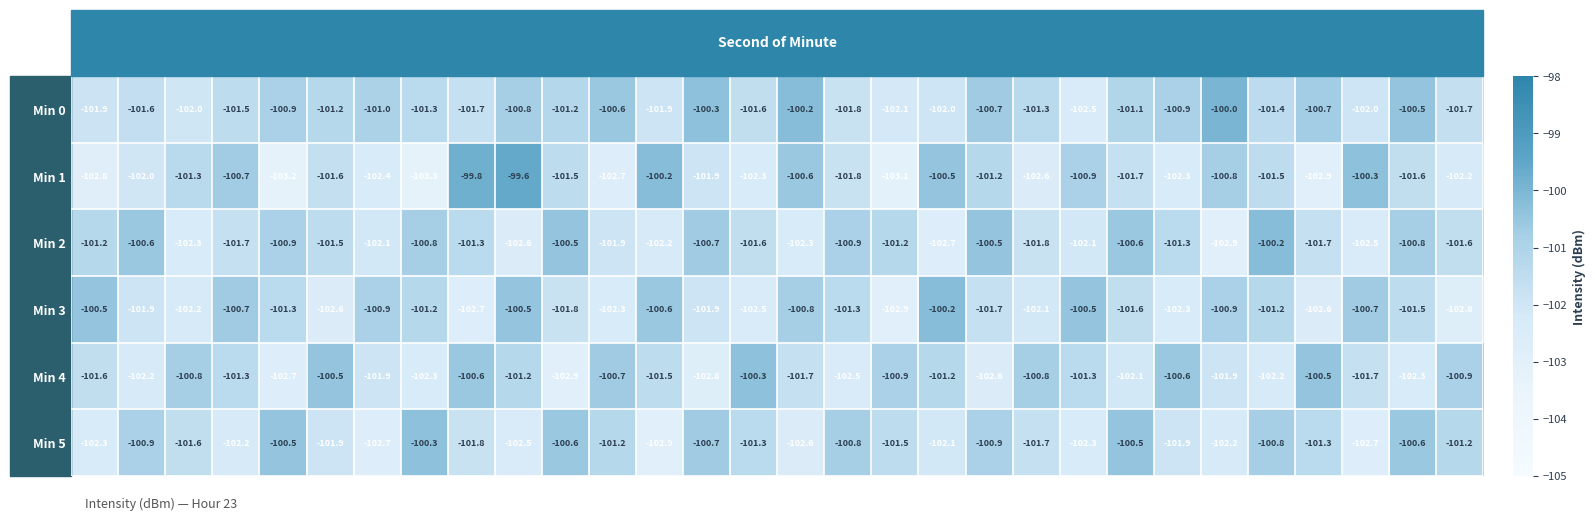

At which category does the chart reach its minimum across all series?

14s